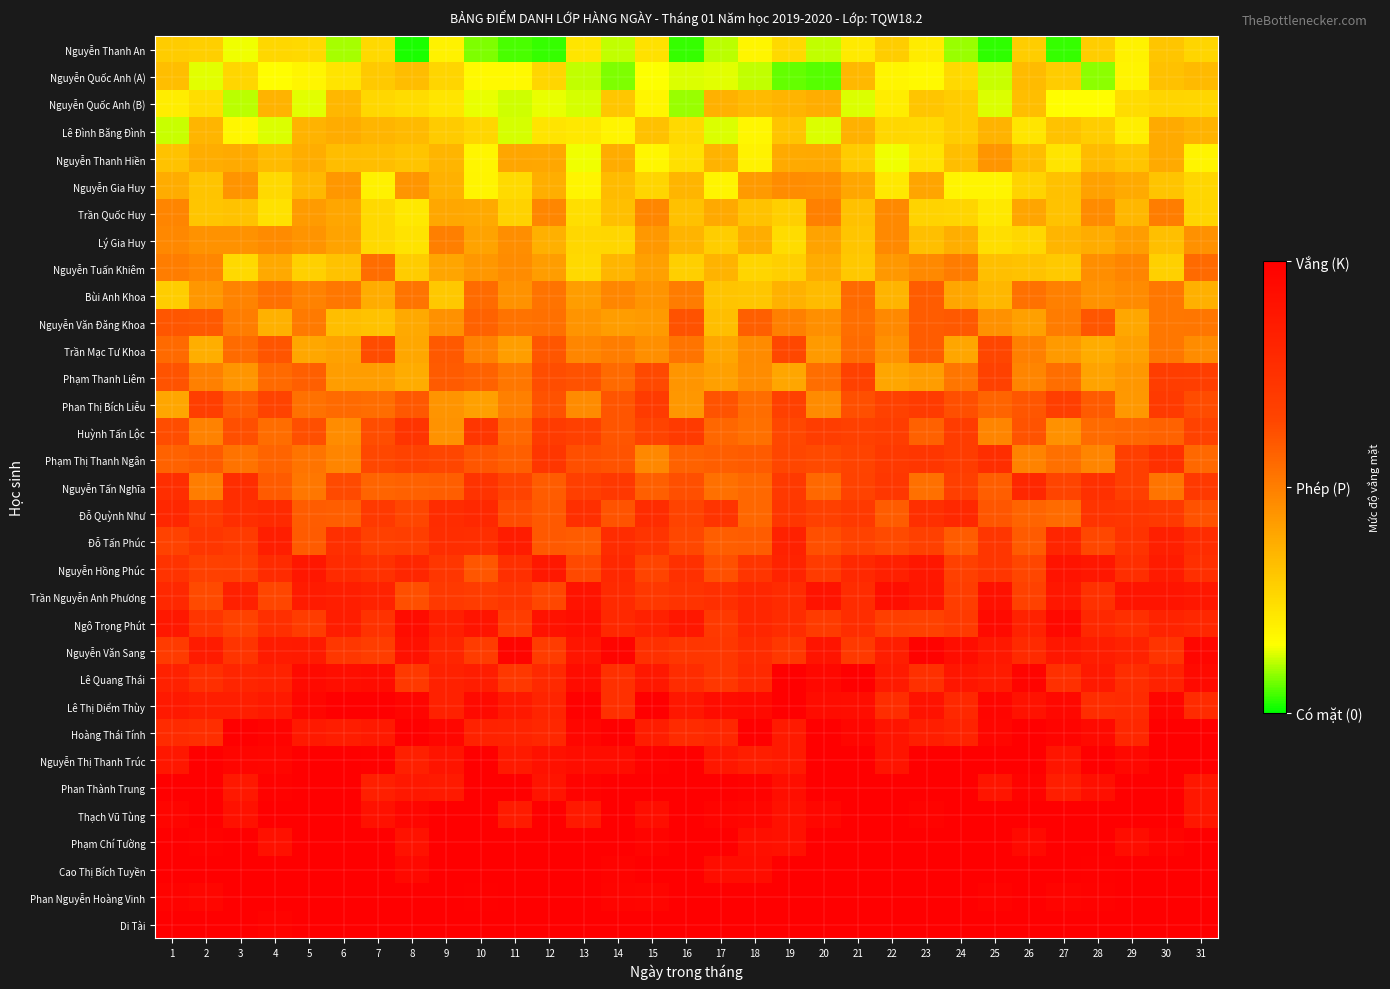

Which series has the widest spread of values?

Phạm Thanh Liêm